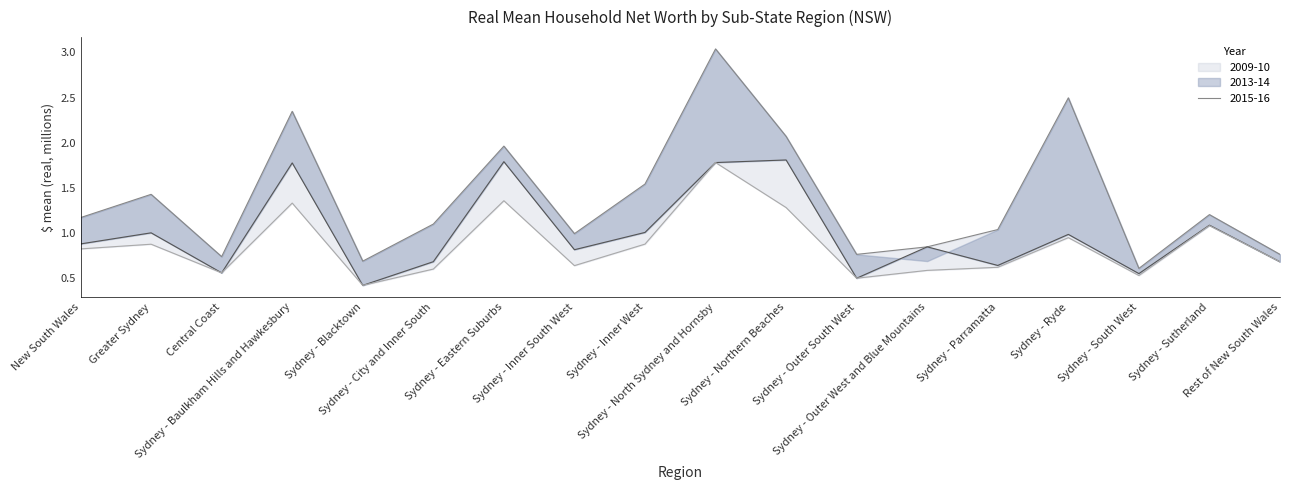

True or false: 2009-10 and 2013-14 intersect in this chart.

False